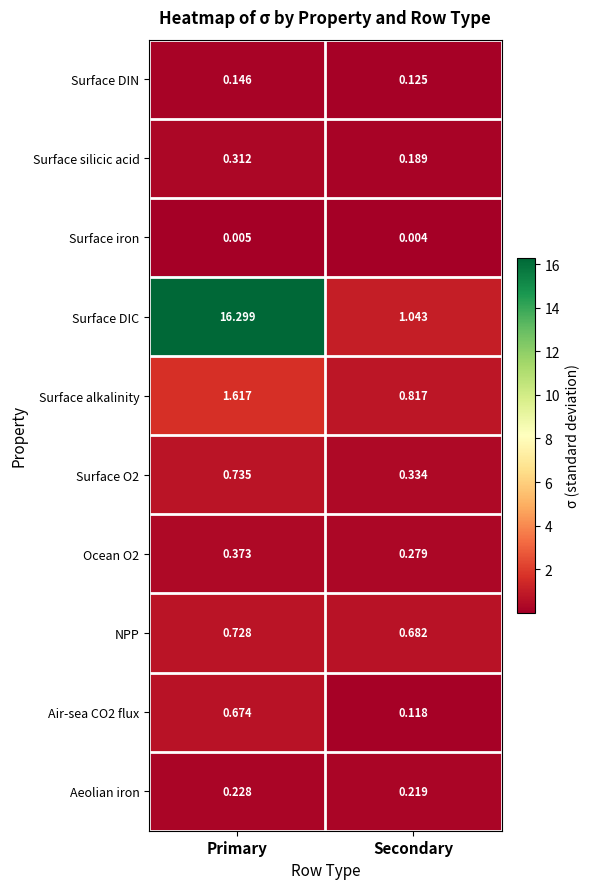

At which label does Surface O2 reach its peak?

Primary